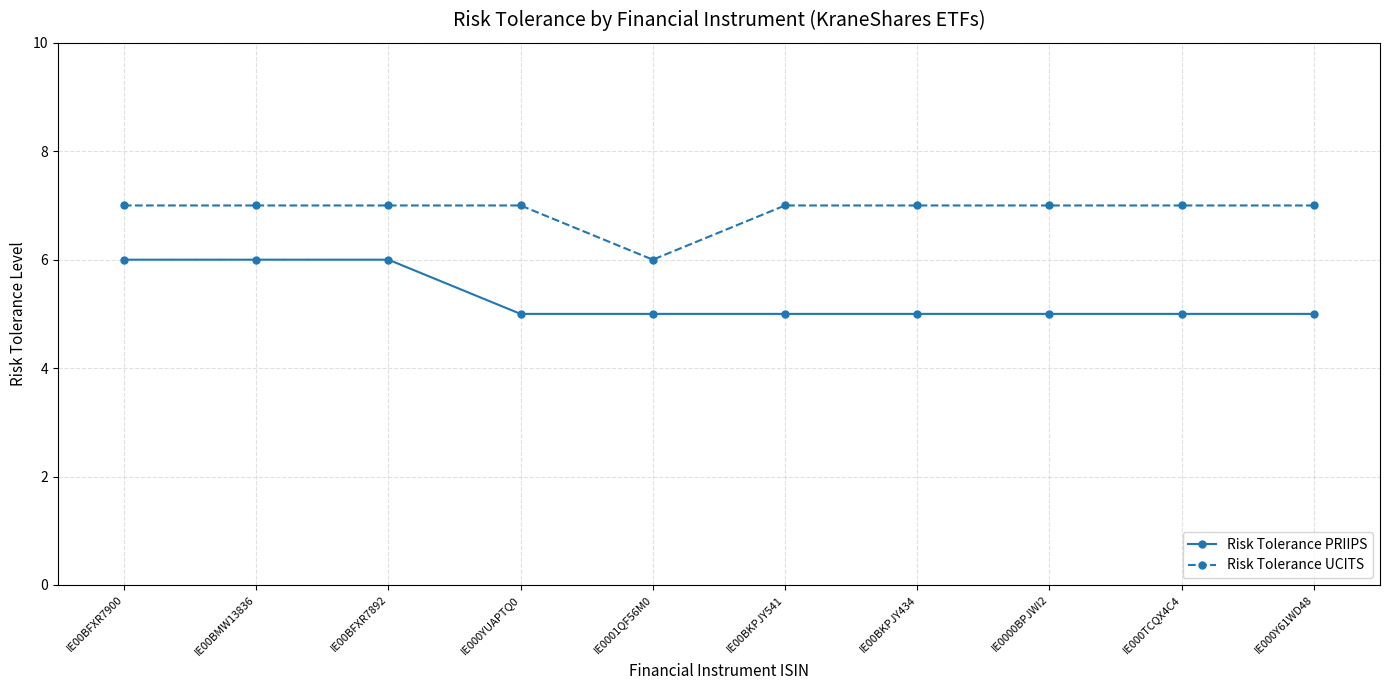

What is the smallest value displayed?

5